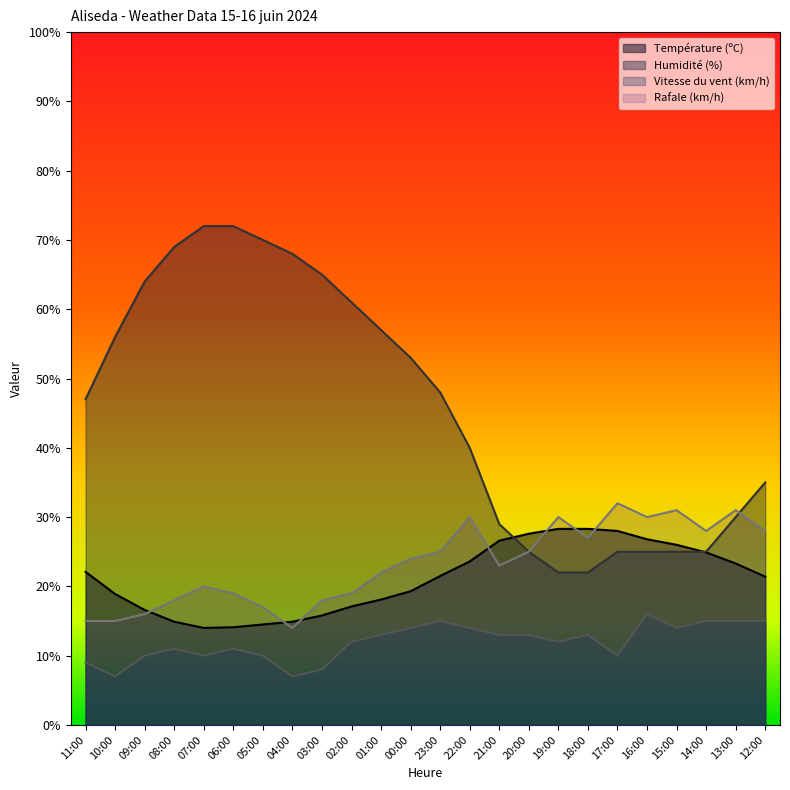

Reading left to right, extract all data points from this chart.

Température (ºC): 22.1	18.9	16.6	14.9	14.0	14.1	14.5	14.9	15.8	17.1	18.1	19.3	21.5	23.6	26.6	27.6	28.3	28.3	28.0	26.8	26.0	24.9	23.3	21.4
Humidité (%): 47.0	56.0	64.0	69.0	72.0	72.0	70.0	68.0	65.0	61.0	57.0	53.0	48.0	40.0	29.0	25.0	22.0	22.0	25.0	25.0	25.0	25.0	30.0	35.0
Vitesse du vent (km/h): 9.0	7.0	10.0	11.0	10.0	11.0	10.0	7.0	8.0	12.0	13.0	14.0	15.0	14.0	13.0	13.0	12.0	13.0	10.0	16.0	14.0	15.0	15.0	15.0
Rafale (km/h): 15.0	15.0	16.0	18.0	20.0	19.0	17.0	14.0	18.0	19.0	22.0	24.0	25.0	30.0	23.0	25.0	30.0	27.0	32.0	30.0	31.0	28.0	31.0	28.0